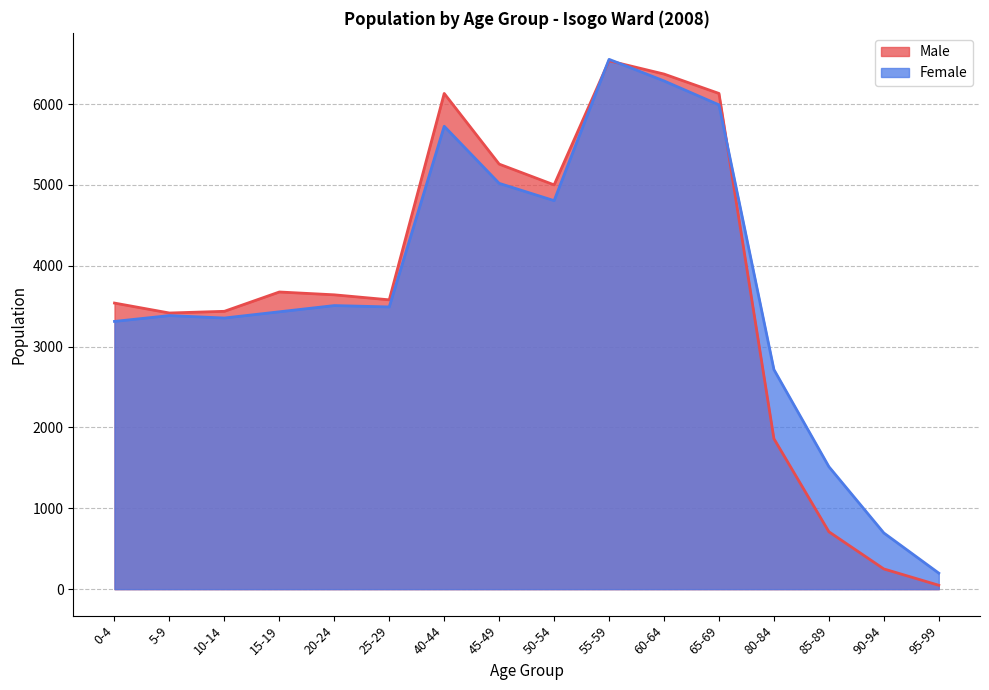

True or false: Female and Male intersect in this chart.

True